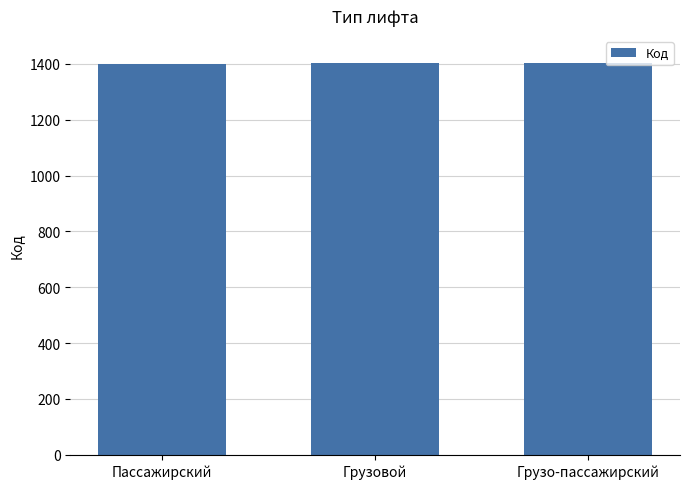

What is the average value?

1402